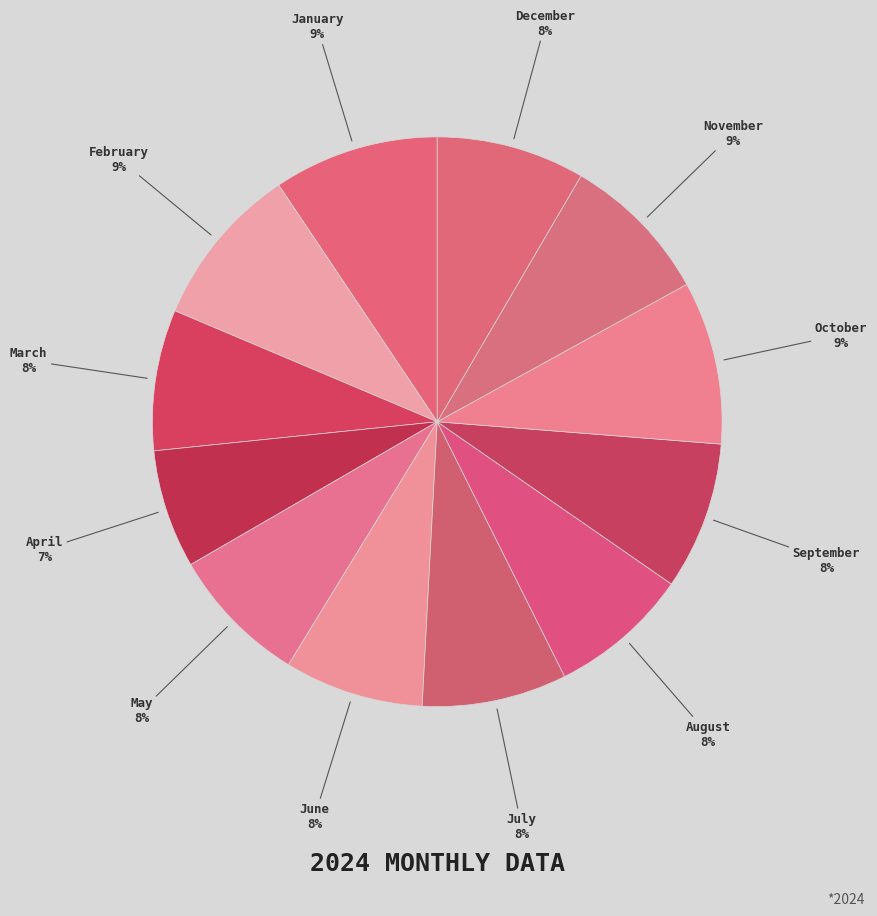

What is the smallest slice in the pie chart?

April